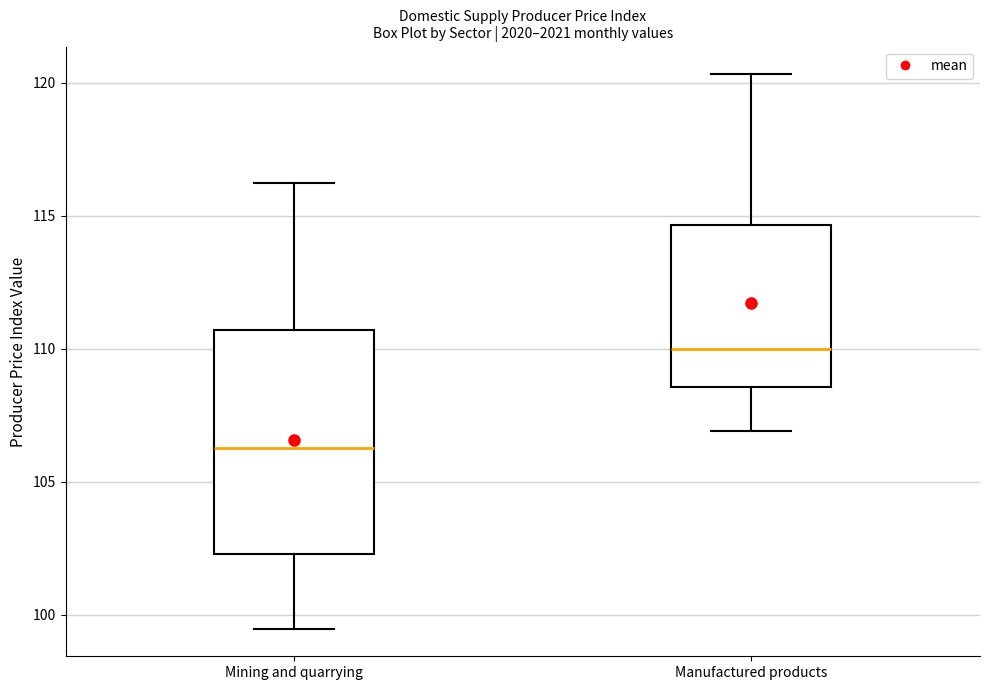

Reading left to right, read every box against the y-axis: the position of its median line, the range the box covers, and the ends of its whiskers. The values are not printed on the chart, so give them approximately, as read against the axis.

Mining and quarrying: median 106.5, box 102.5 to 110.5, whiskers 99.5 to 116.0
Manufactured products: median 110.0, box 108.5 to 114.5, whiskers 107.0 to 120.5